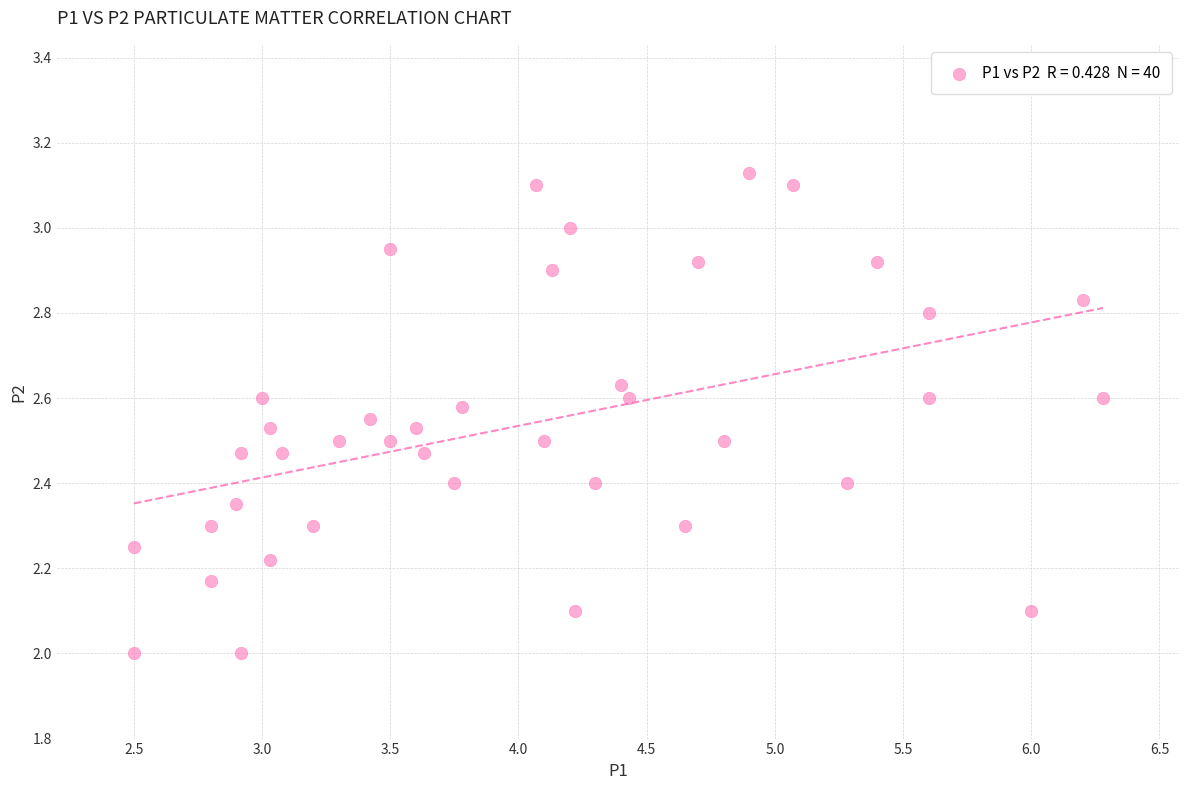

What is the range of X values (max minus min)?

3.8